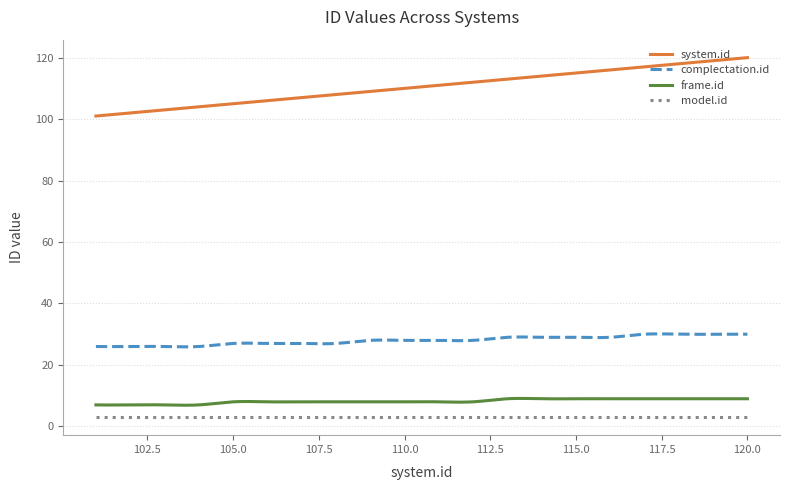

What is the difference between the maximum and minimum values in the frame.id series?

2.2